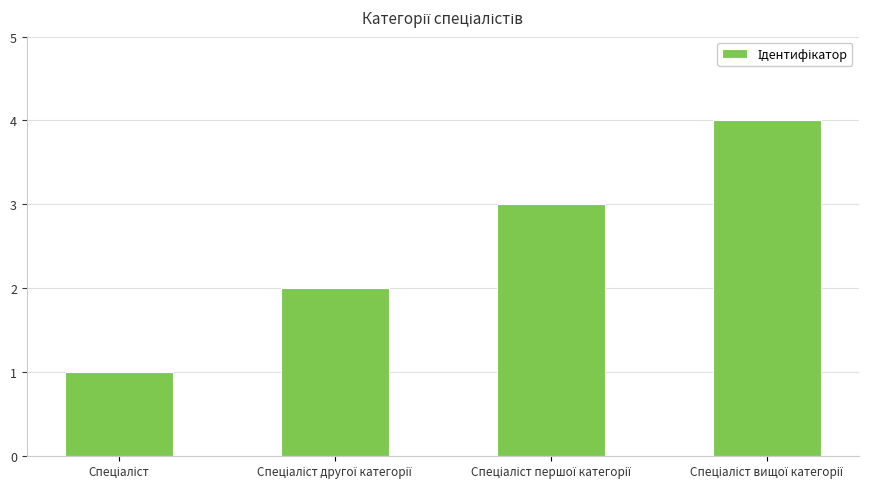

What is the difference between the second highest and minimum values?

2